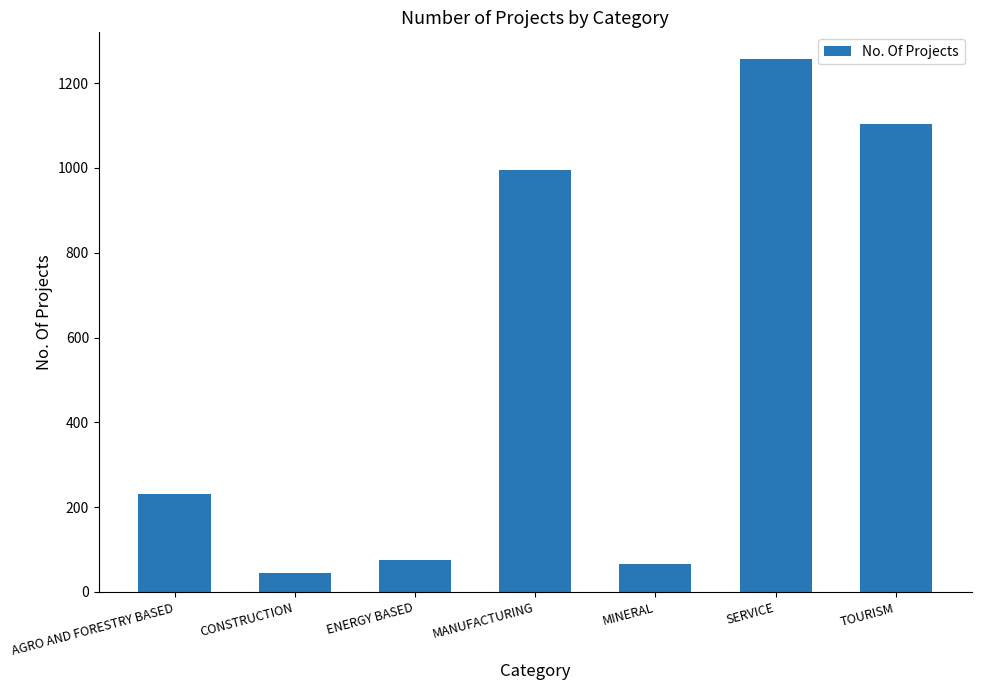

What is the difference between the maximum and minimum values?

1212